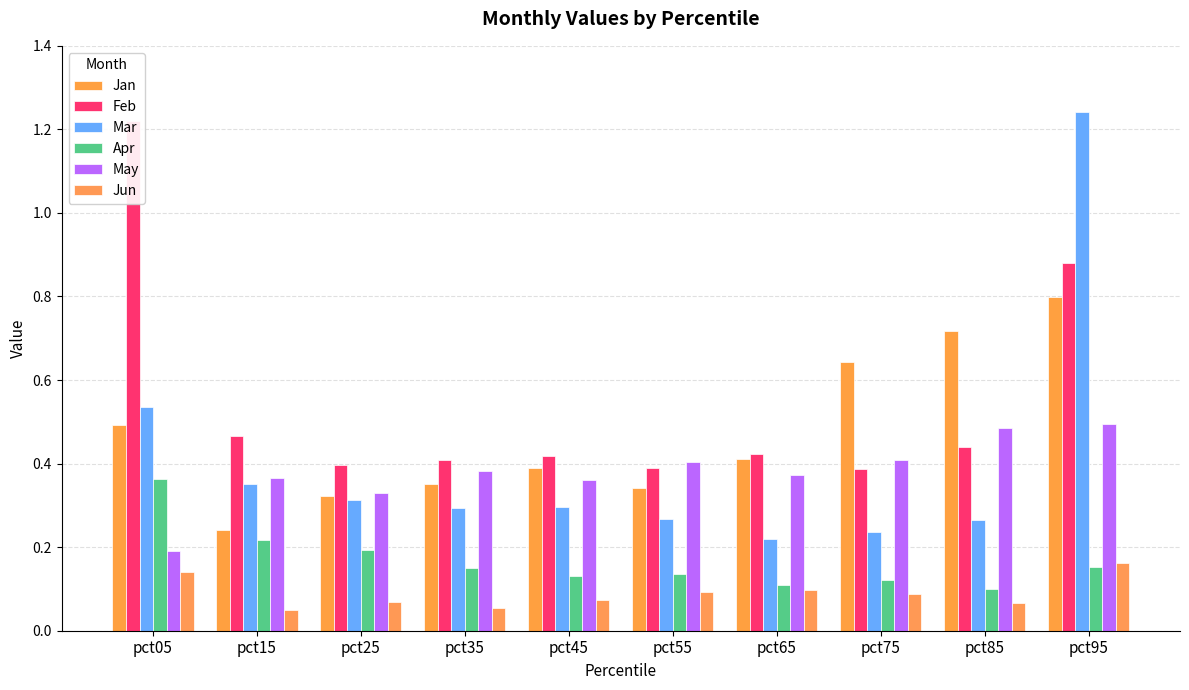

What is the difference between the maximum and minimum values in the Jun series?

0.1